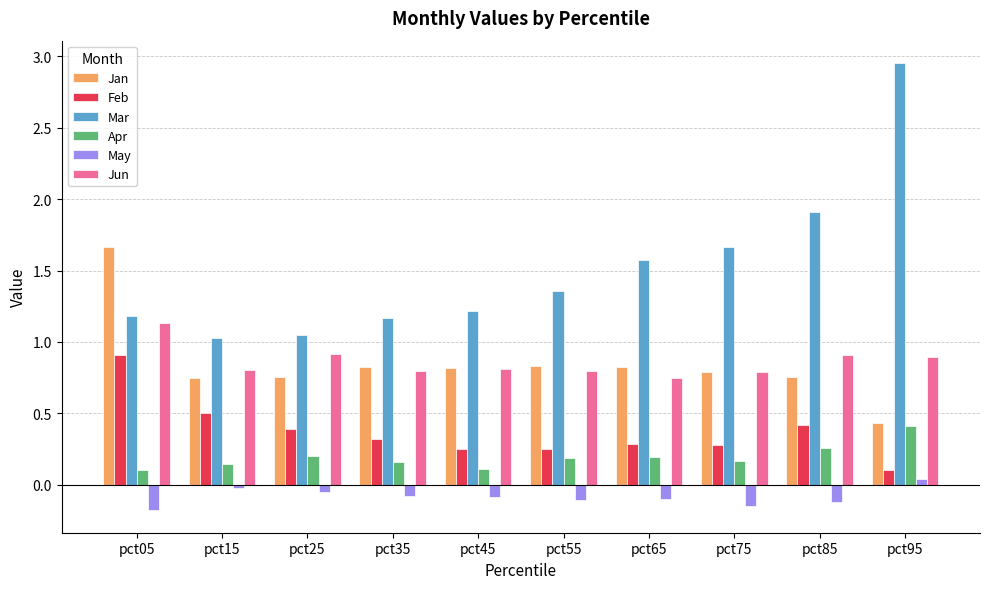

List the series in order of their peak value, lowest first.

May, Apr, Feb, Jun, Jan, Mar